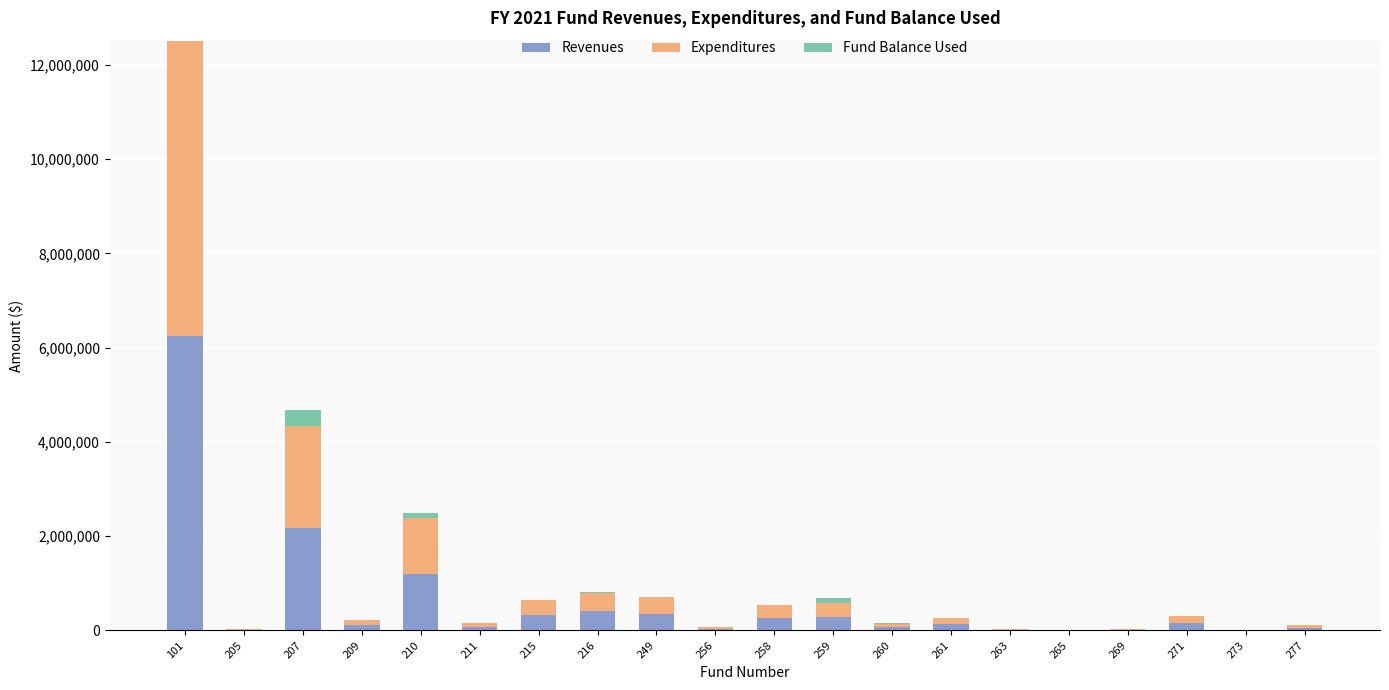

At which category is the sum across all series the highest?

101